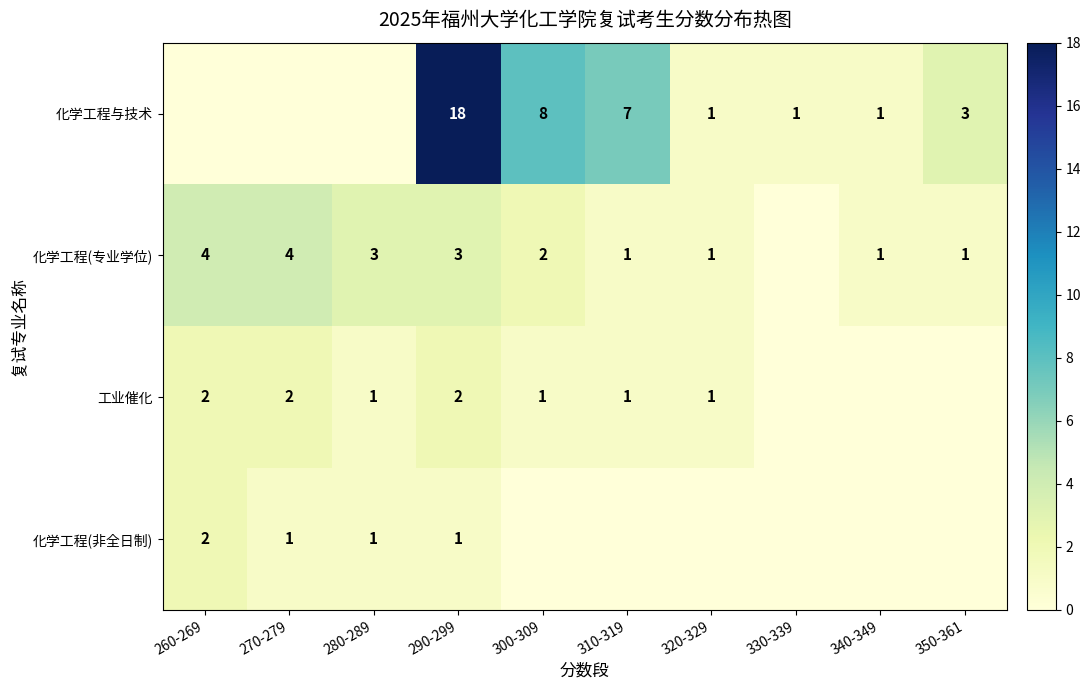

What is the total value across all series at 280-289?

5